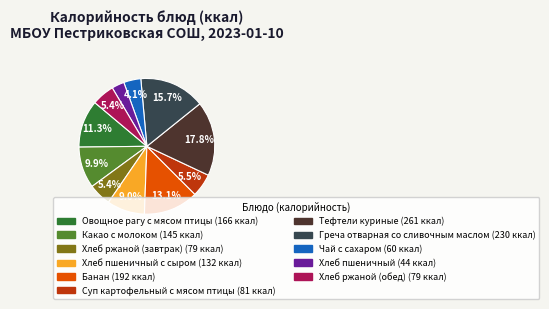

How many segments does this pie chart have?

11